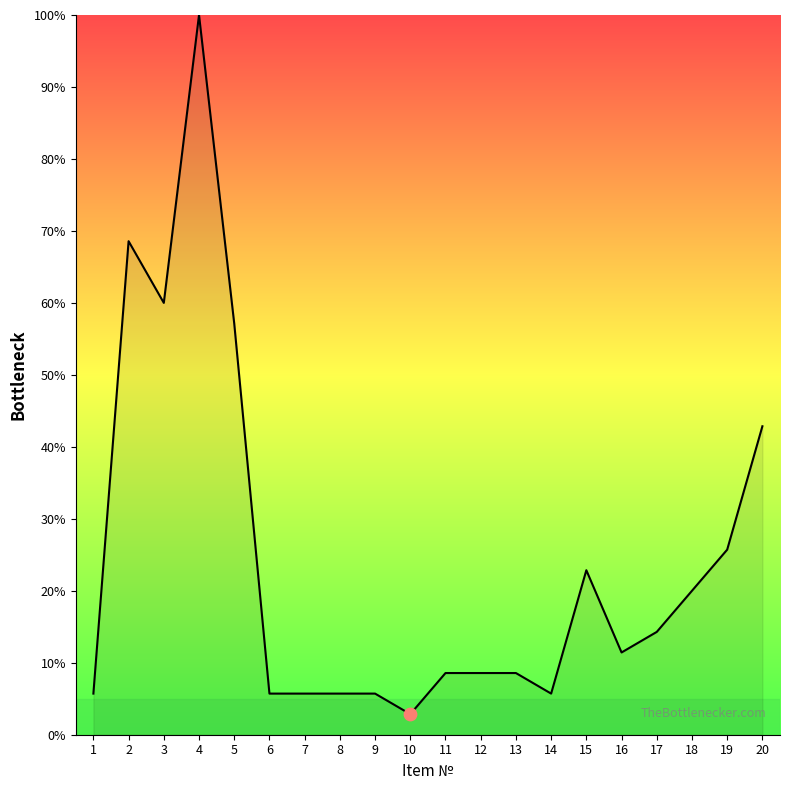

What is the change in value from 1 to 15?

+17.1